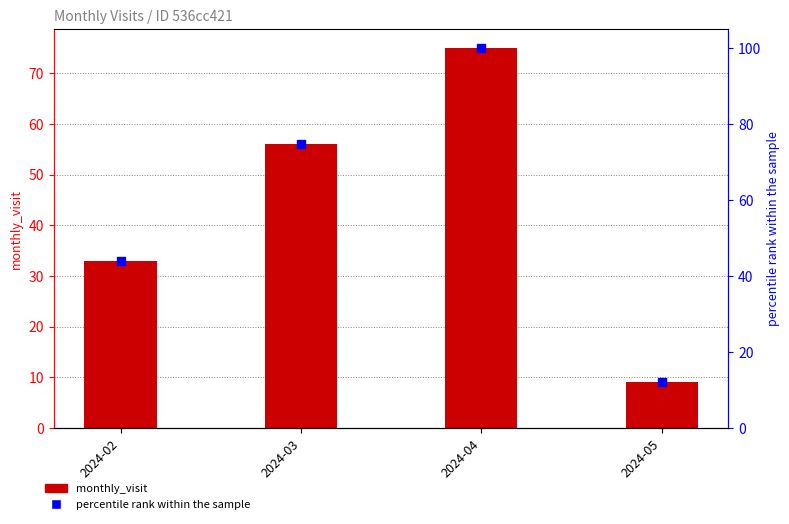

Which series contains the highest Y value?

percentile rank within the sample